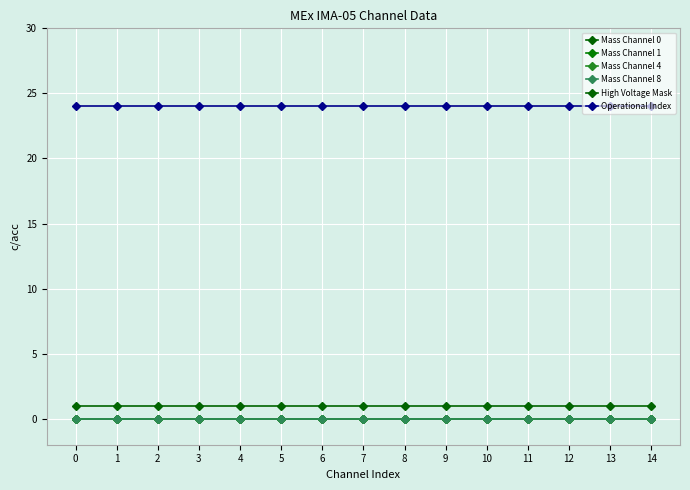

List the series in order of their peak value, highest first.

Operational Index, High Voltage Mask, Mass Channel 0, Mass Channel 1, Mass Channel 4, Mass Channel 8